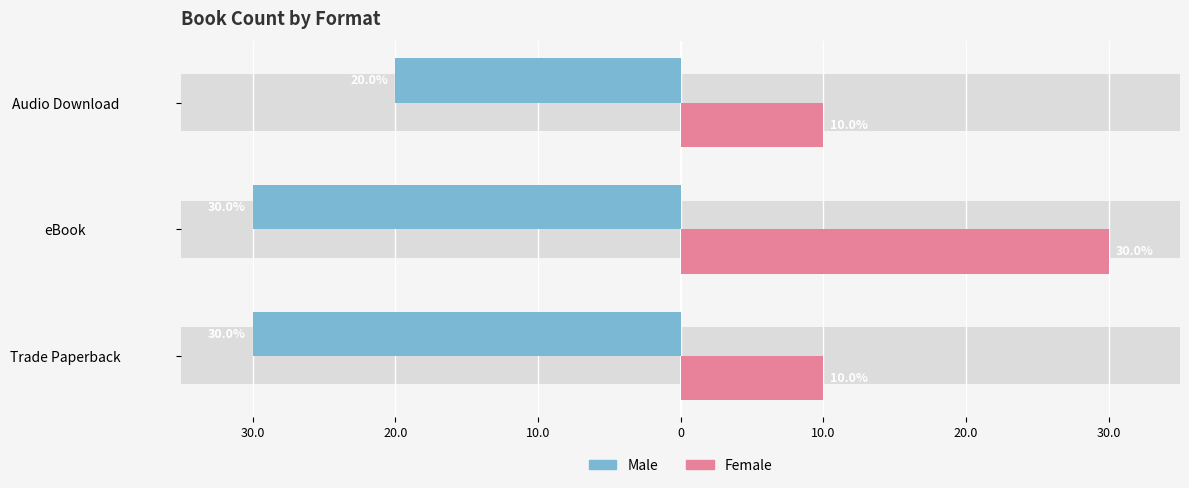

What is the difference between the maximum and minimum values in the Female series?

20